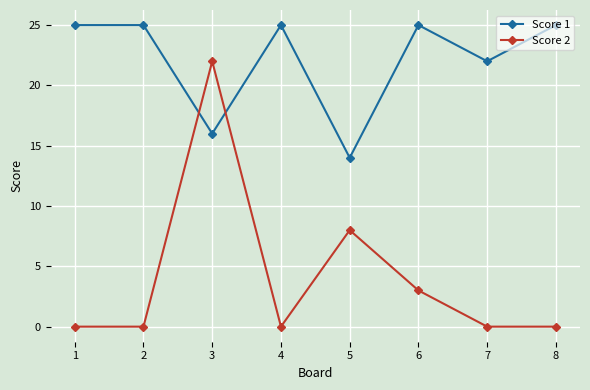

What is the value of the Score 1 point at the 5th from the left?

14